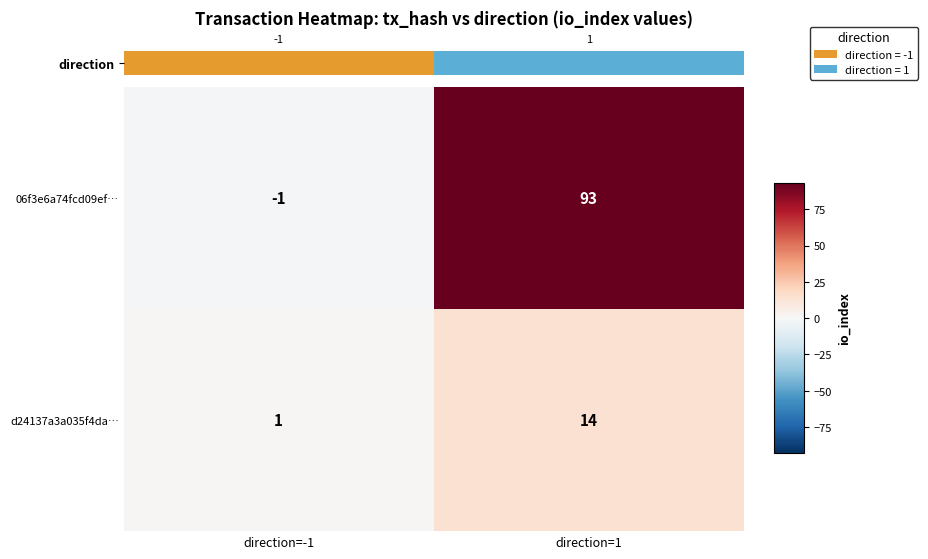

What is the sum of all 06f3e6a74fcd09ef… values?

92